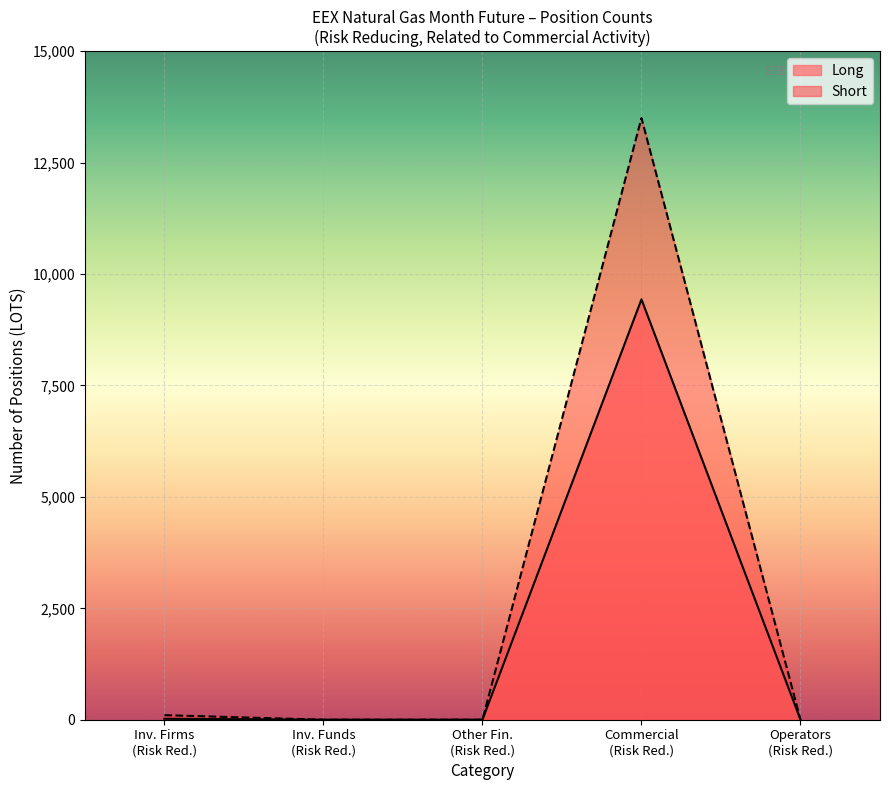

At how many categories does at least one series exceed 2880?

1